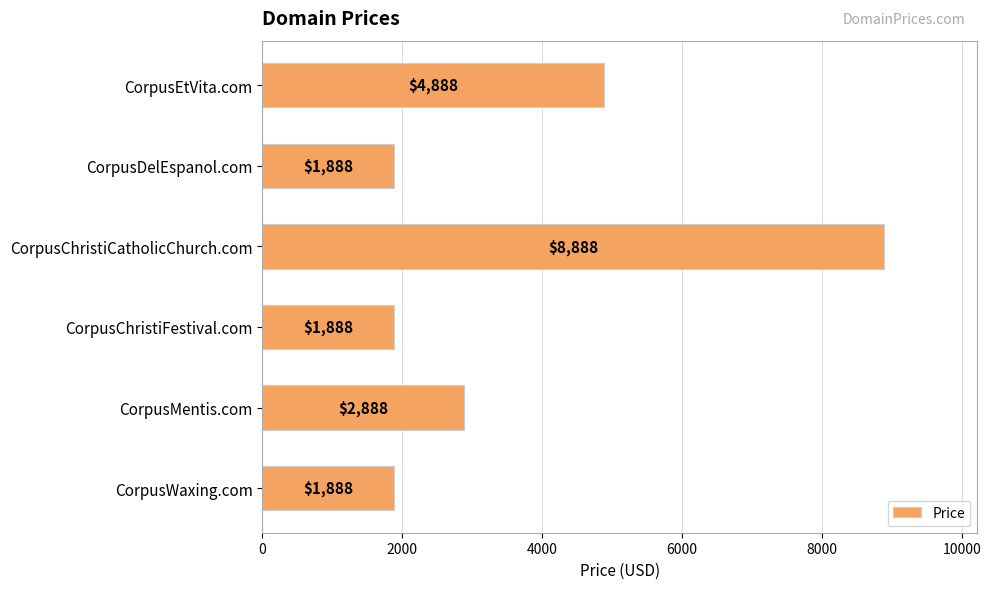

Approximately how many times larger is the value at CorpusWaxing.com compared to CorpusChristiFestival.com?

1.0